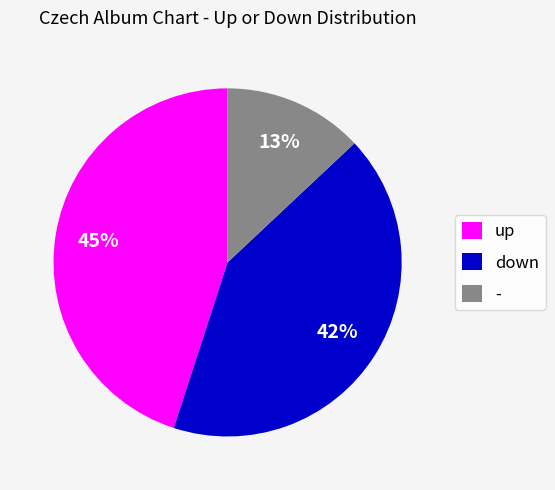

Does - represent more than half of the total?

No